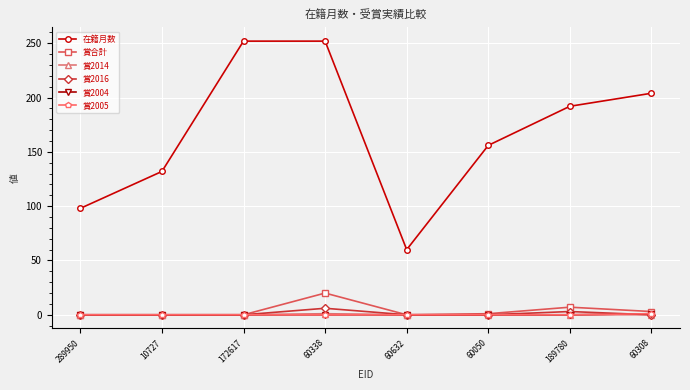

What is the sum of the 在籍月数 values at 172617 and 189780?

444